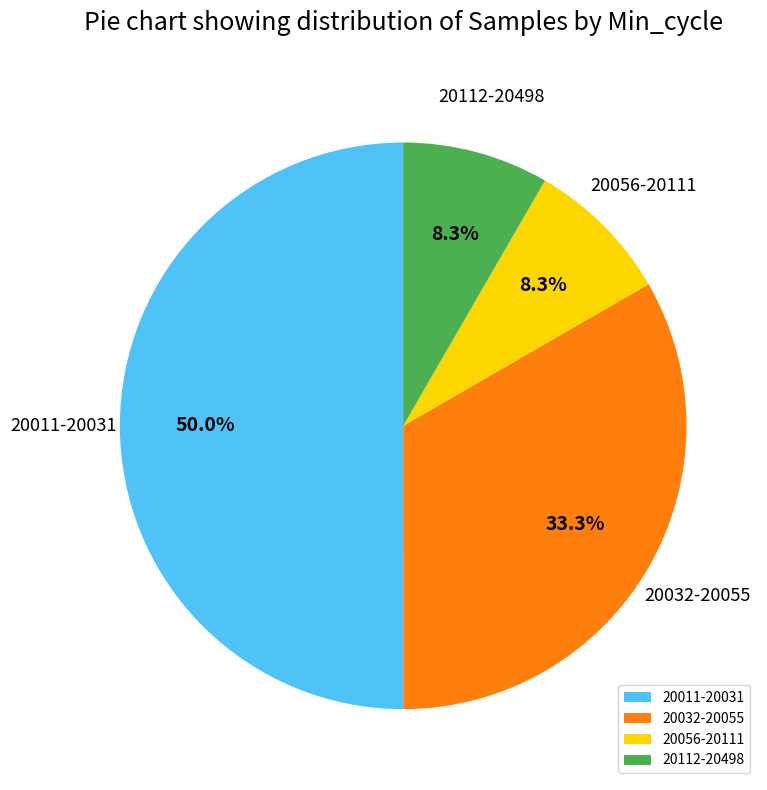

Which has a higher value, 20032-20055 or 20011-20031?

20011-20031